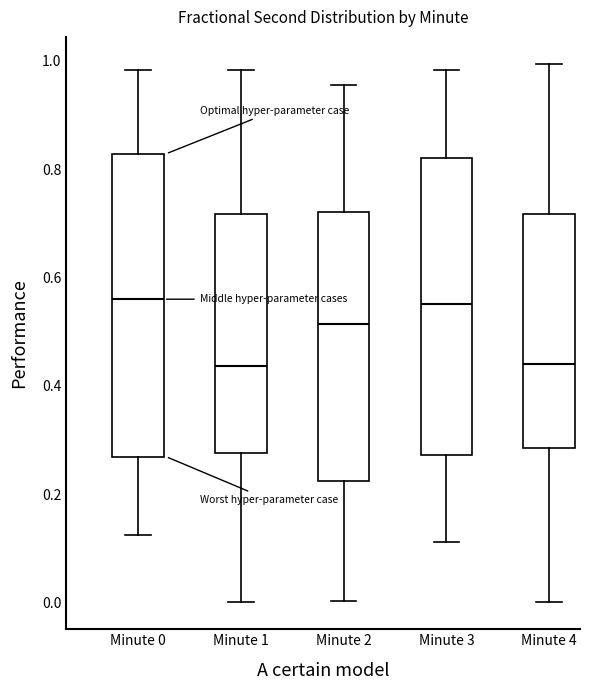

Reading left to right, read every box against the y-axis: the position of its median line, the range the box covers, and the ends of its whiskers. The values are not printed on the chart, so give them approximately, as read against the axis.

Minute 0: median 0.56, box 0.26 to 0.82, whiskers 0.12 to 0.98
Minute 1: median 0.44, box 0.28 to 0.72, whiskers 0.00 to 0.98
Minute 2: median 0.52, box 0.22 to 0.72, whiskers 0.00 to 0.96
Minute 3: median 0.56, box 0.28 to 0.82, whiskers 0.12 to 0.98
Minute 4: median 0.44, box 0.28 to 0.72, whiskers 0.00 to 1.00